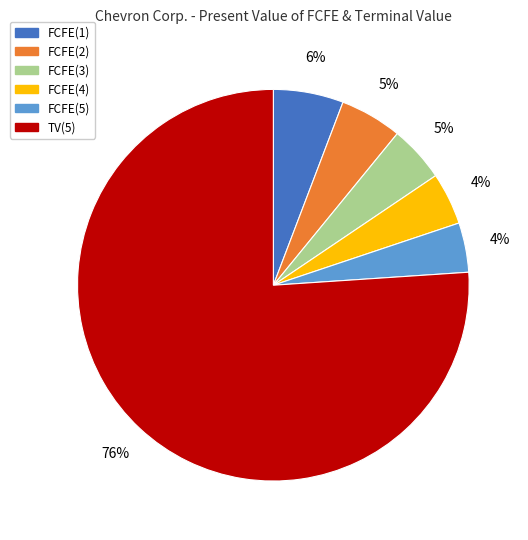

Is there a majority slice in this chart?

Yes